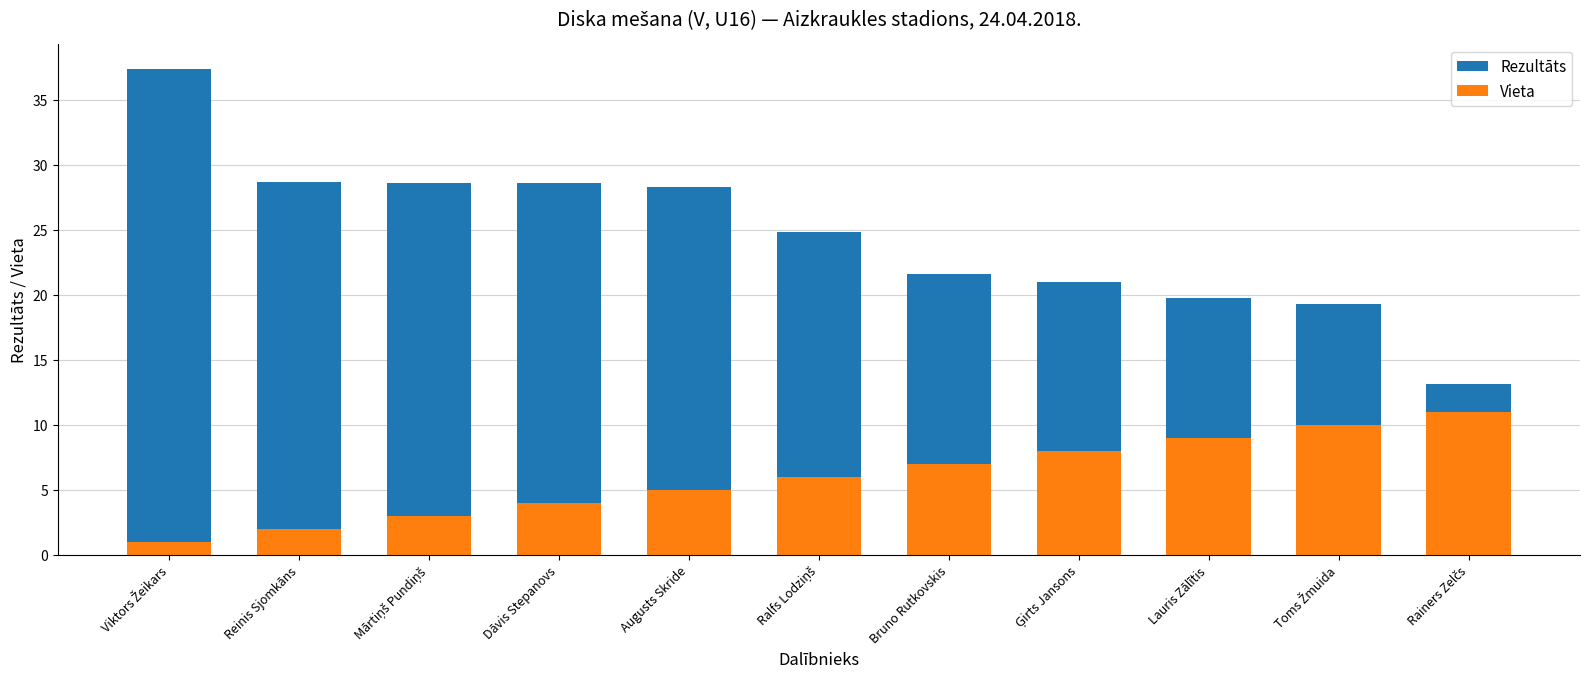

What is the difference between the Vieta values at Lauris Zālītis and Mārtiņš Pundiņš?

6.0